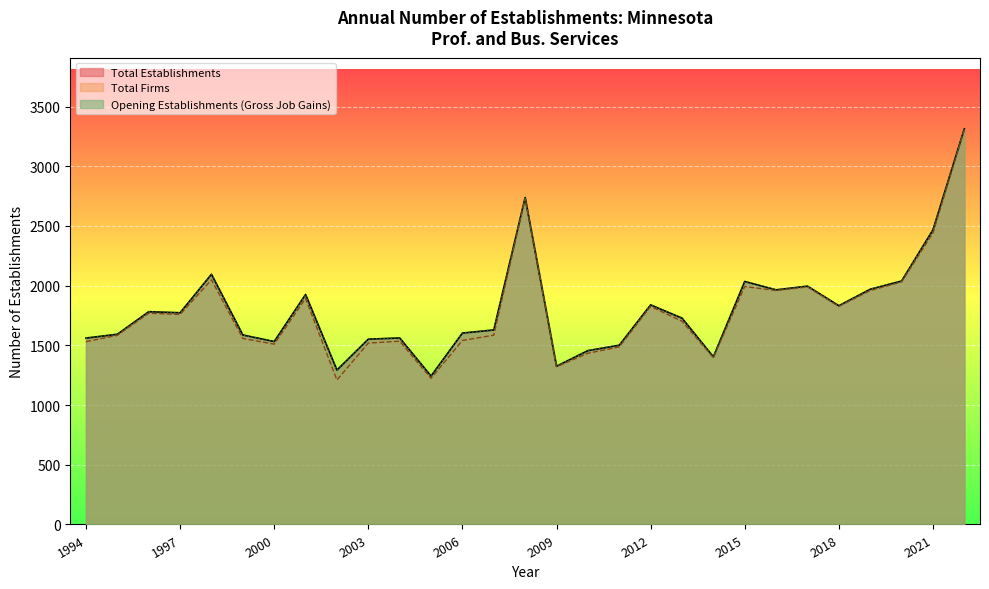

Reading left to right, list all the values displayed in this chart.

Total Establishments: 1994=1561	1995=1593	1996=1782	1997=1773	1998=2095	1999=1587	2000=1532	2001=1926	2002=1293	2003=1552	2004=1562	2005=1243	2006=1603	2007=1629	2008=2738	2009=1325	2010=1456	2011=1501	2012=1839	2013=1728	2014=1404	2015=2035	2016=1965	2017=1996	2018=1832	2019=1970	2020=2039	2021=2467	2022=3313
Total Firms: 1994=1531	1995=1584	1996=1769	1997=1759	1998=2049	1999=1558	2000=1510	2001=1893	2002=1210	2003=1519	2004=1535	2005=1224	2006=1541	2007=1585	2008=2729	2009=1321	2010=1434	2011=1487	2012=1826	2013=1702	2014=1397	2015=1993	2016=1959	2017=1989	2018=1826	2019=1959	2020=2031	2021=2441	2022=3304
Opening Establishments (Gross Job Gains): 1994=1561	1995=1593	1996=1782	1997=1773	1998=2095	1999=1587	2000=1532	2001=1926	2002=1293	2003=1552	2004=1562	2005=1243	2006=1603	2007=1629	2008=2738	2009=1325	2010=1456	2011=1501	2012=1839	2013=1728	2014=1404	2015=2035	2016=1965	2017=1996	2018=1832	2019=1970	2020=2039	2021=2467	2022=3313